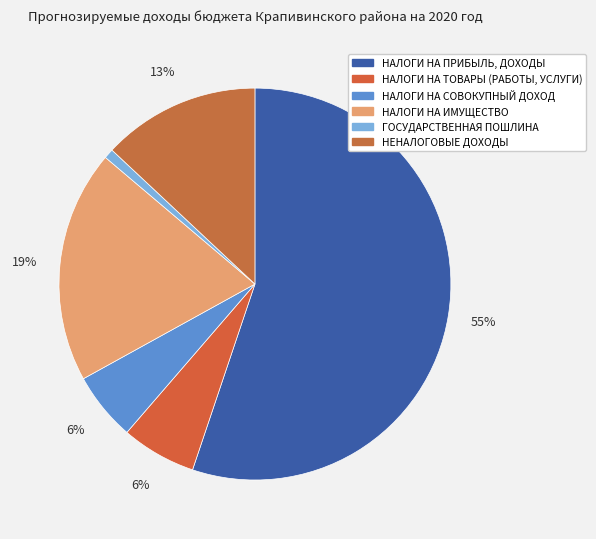

Approximately how many times larger is the value at НАЛОГИ НА ПРИБЫЛЬ, ДОХОДЫ compared to НЕНАЛОГОВЫЕ ДОХОДЫ?

4.2